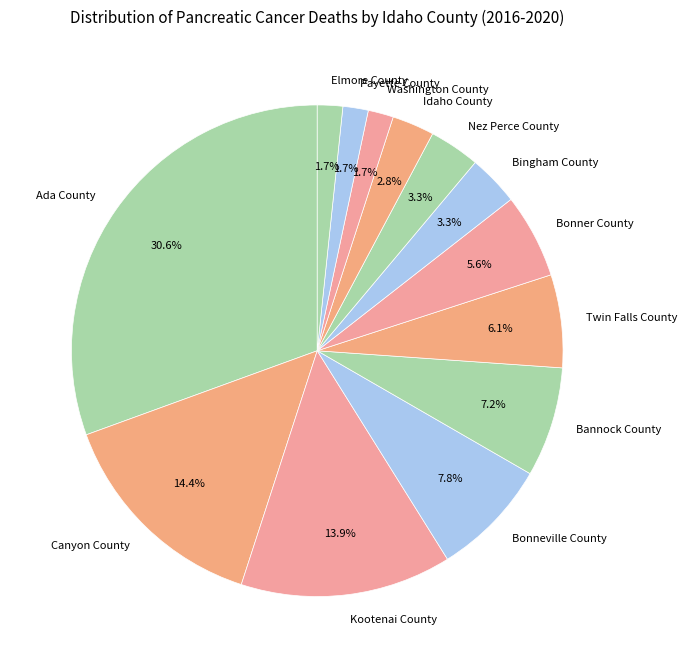

To the nearest percent, what is the difference between the largest and smallest slice percentages?

29%